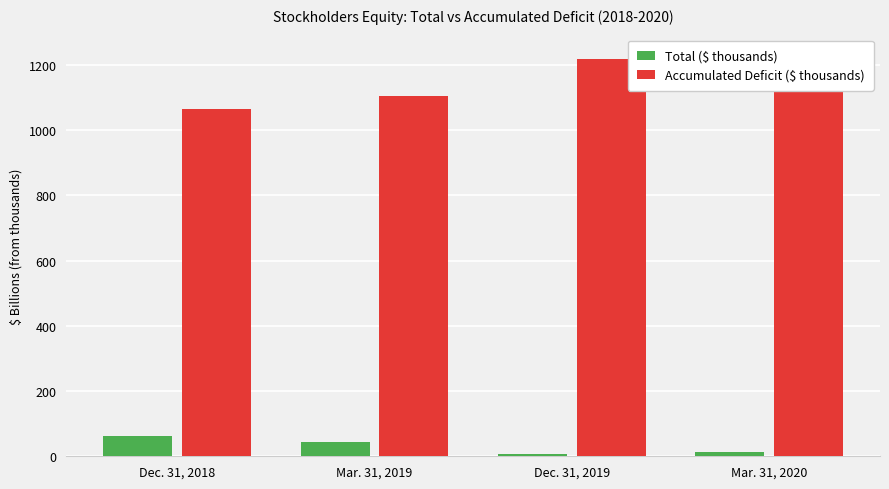

What is the label of the 3rd bar from the right?

Mar. 31, 2019